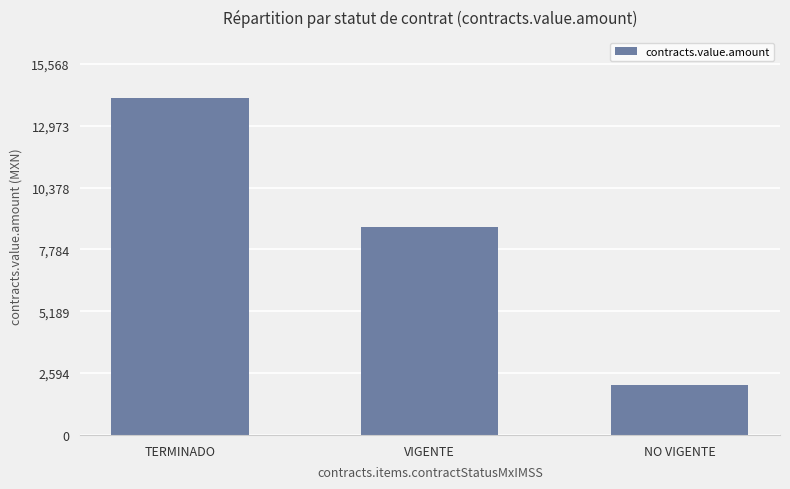

What is the difference between the values at VIGENTE and NO VIGENTE?

6642.5